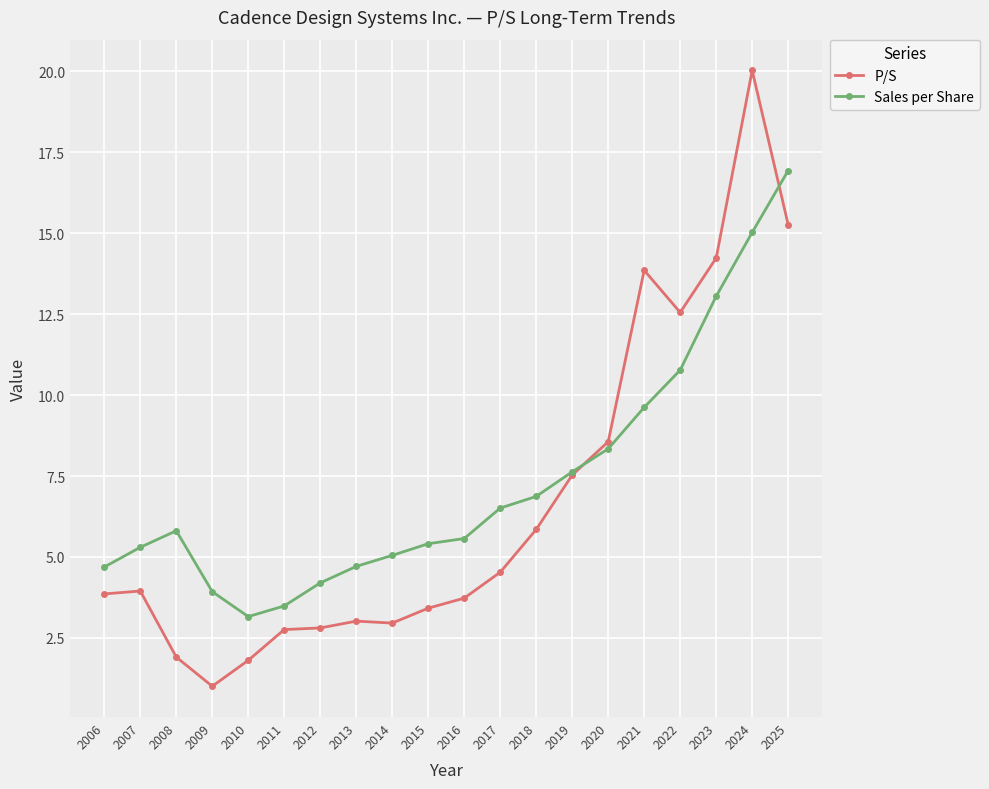

List the series in order of their overall mean, highest first.

Sales per Share, P/S